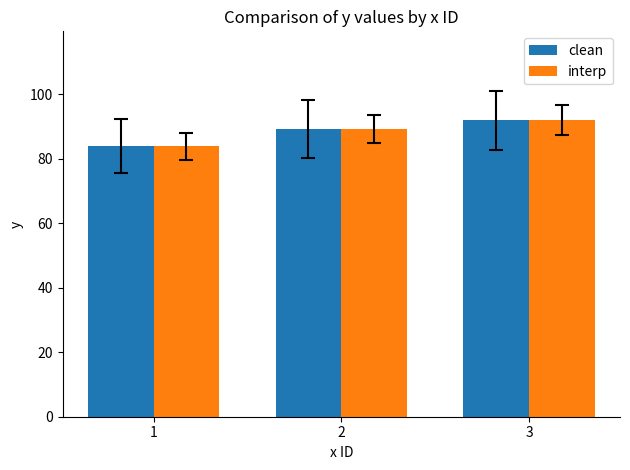

True or false: clean has a value of 152.1 at 3.

False